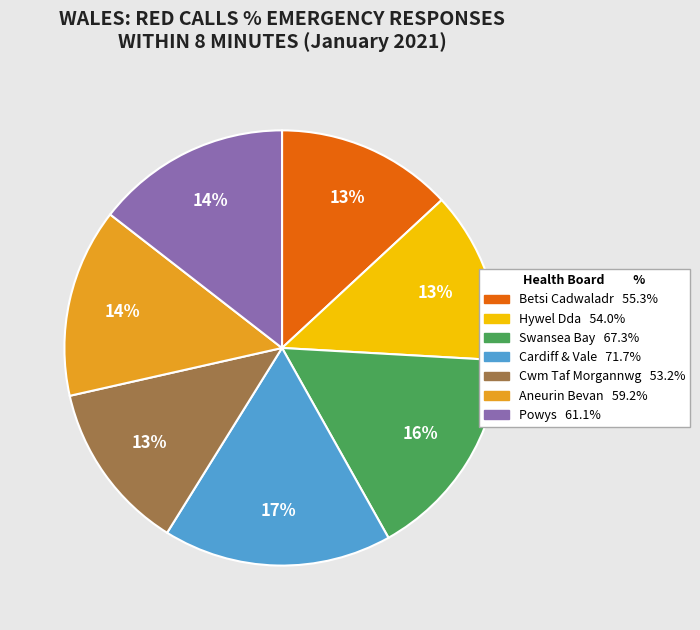

Combined, do Betsi Cadwaladr and Cwm Taf Morgannwg account for over 50%?

No